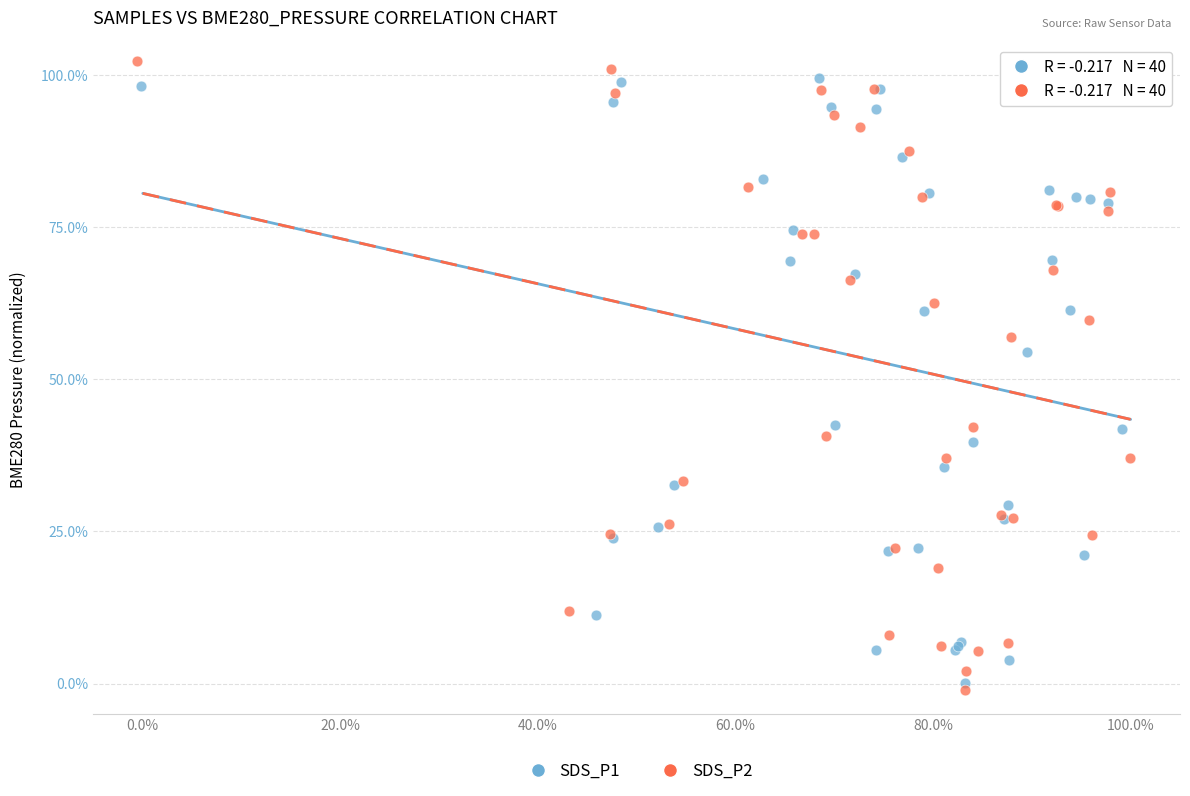

Which series has the widest spread of Y values?

SDS_P2